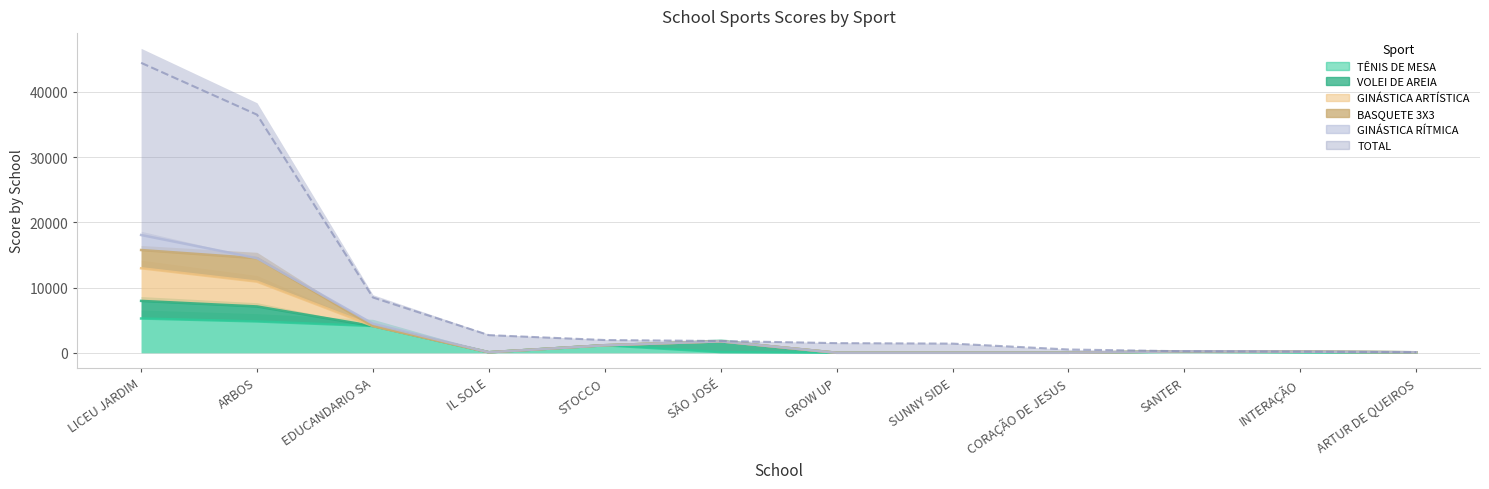

The value of TOTAL at ARTUR DE QUEIROS is 75. True or false?

True